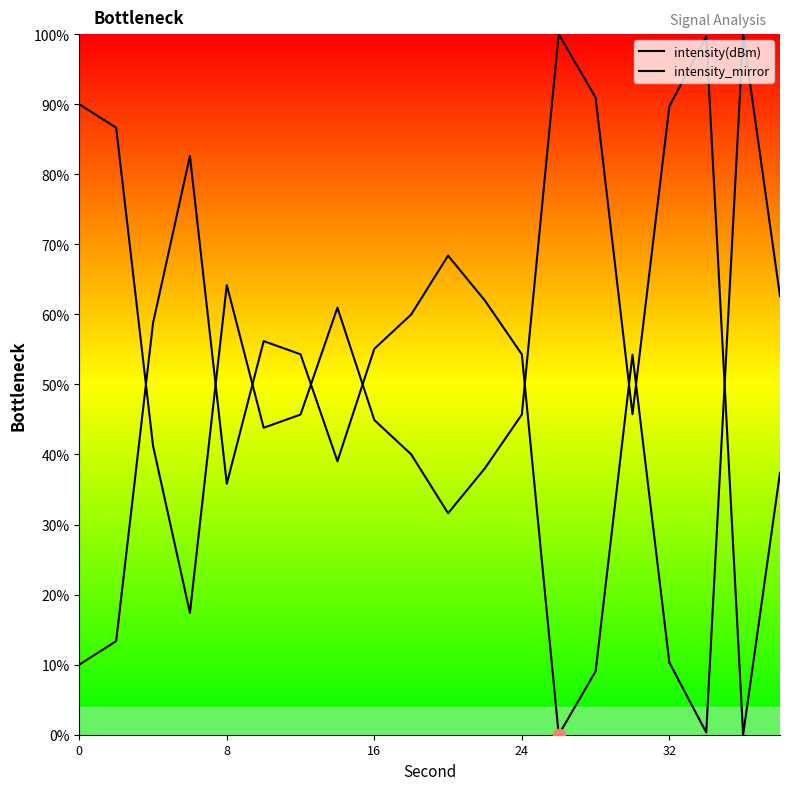

How many lines are shown in the chart?

2